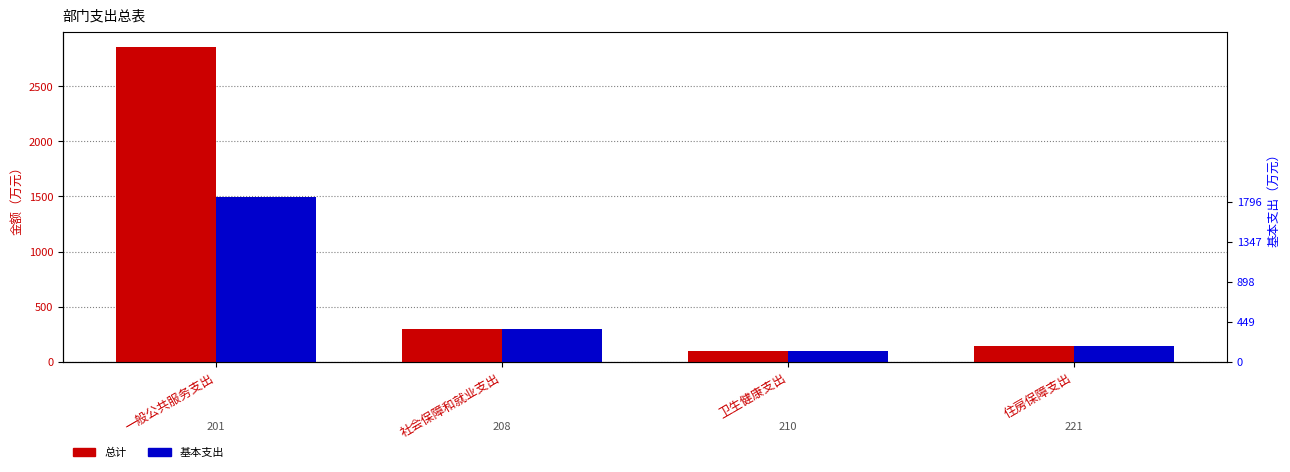

Which series has the largest range (max minus min)?

总计